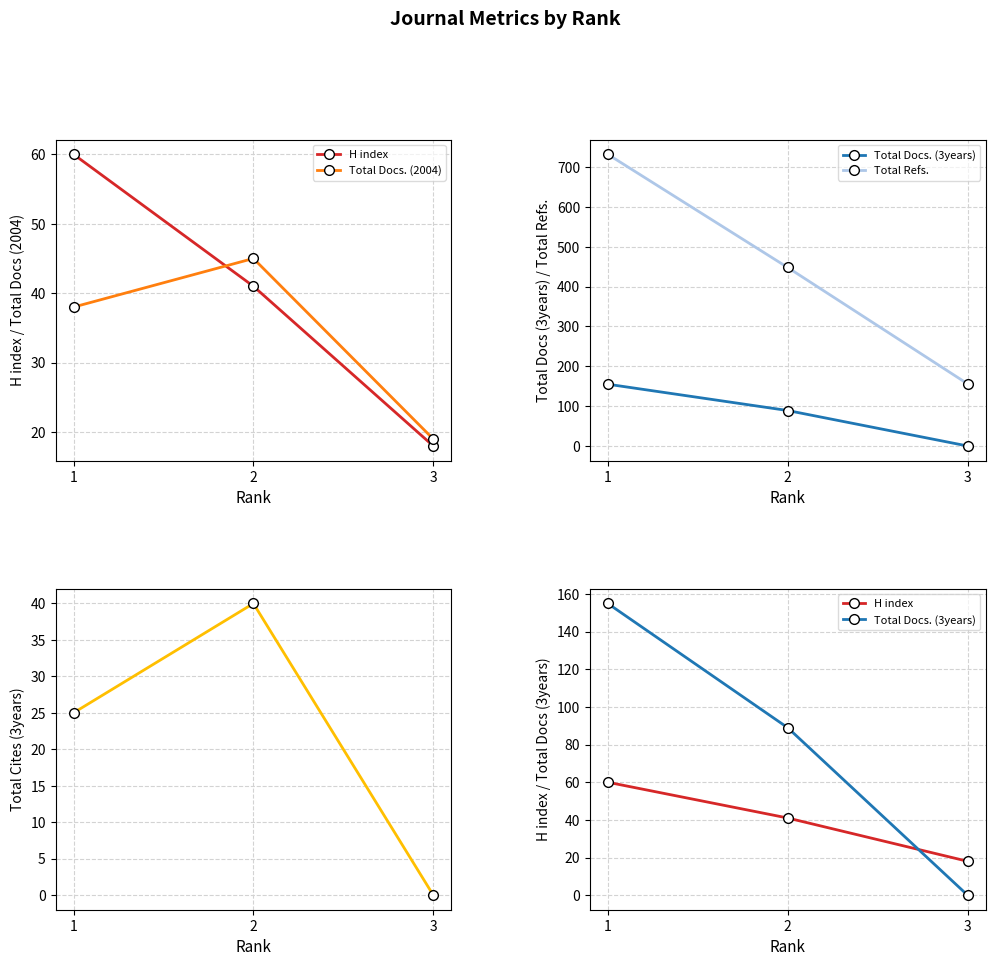

Is this an area chart (filled region under the line)?

No